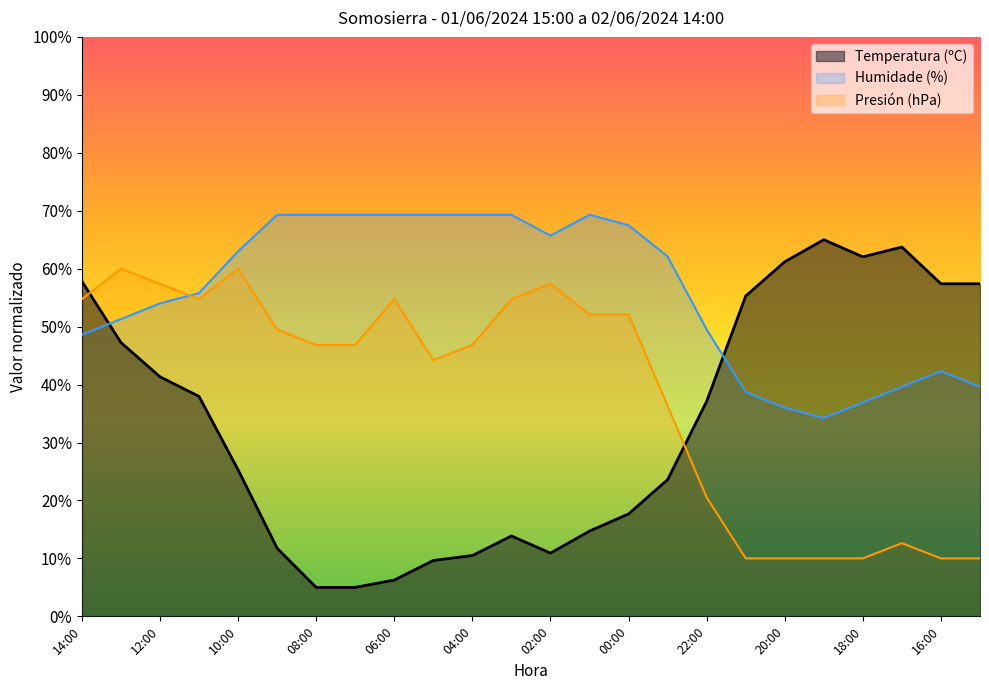

Where does the Humidade (%) series first go above 62?

10:00